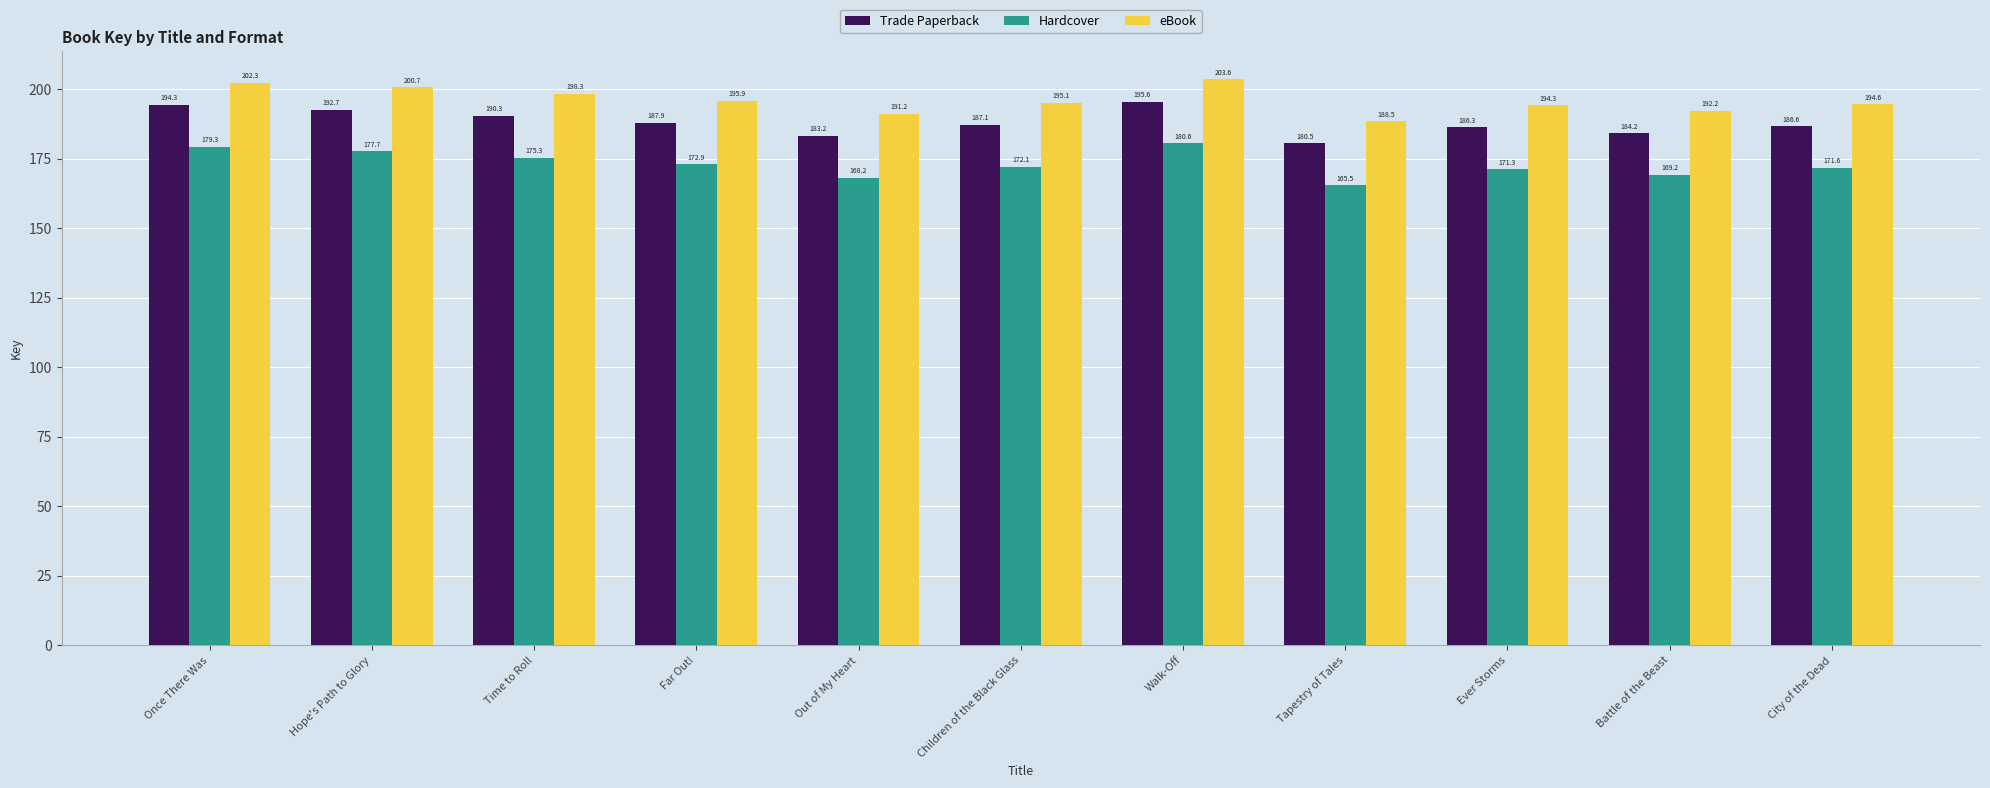

At which category does the chart reach its peak across all series?

Walk-Off